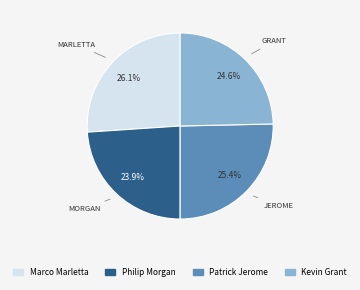

Is Marco Marletta the majority of the pie?

No